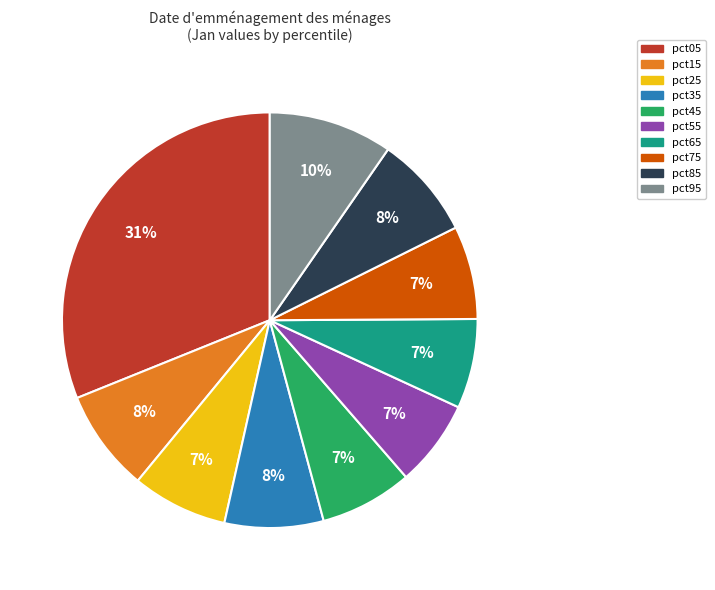

To the nearest percent, what is the average slice percentage?

10%